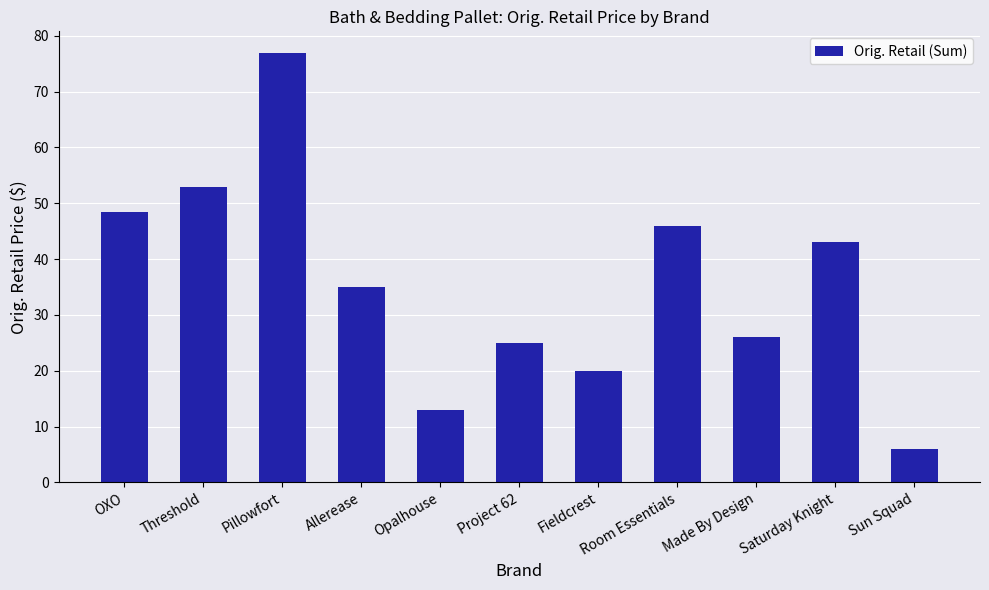

Does the chart contain stacked bars?

No